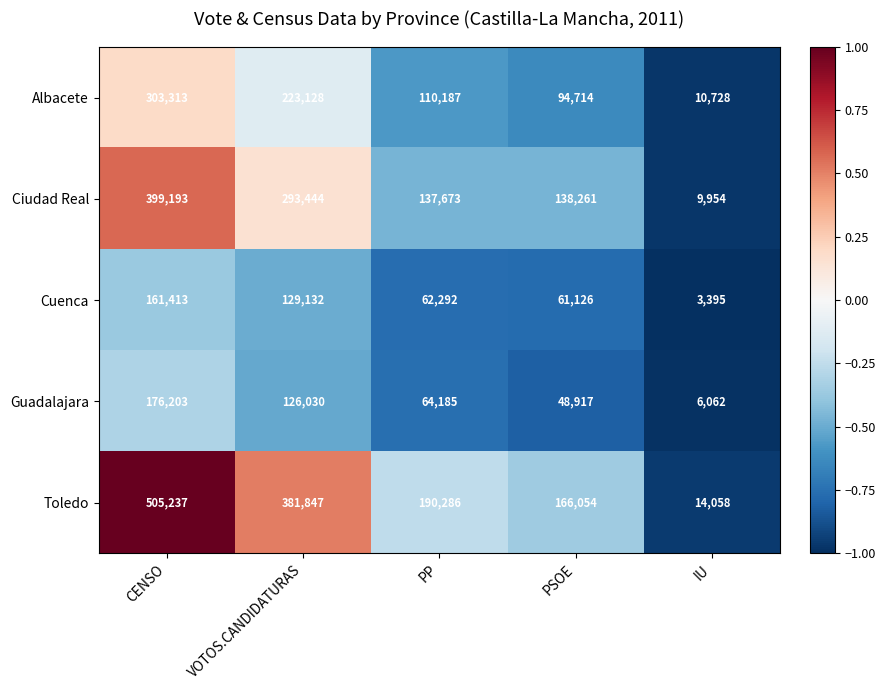

Which series changed the most between CENSO and PSOE?

Toledo